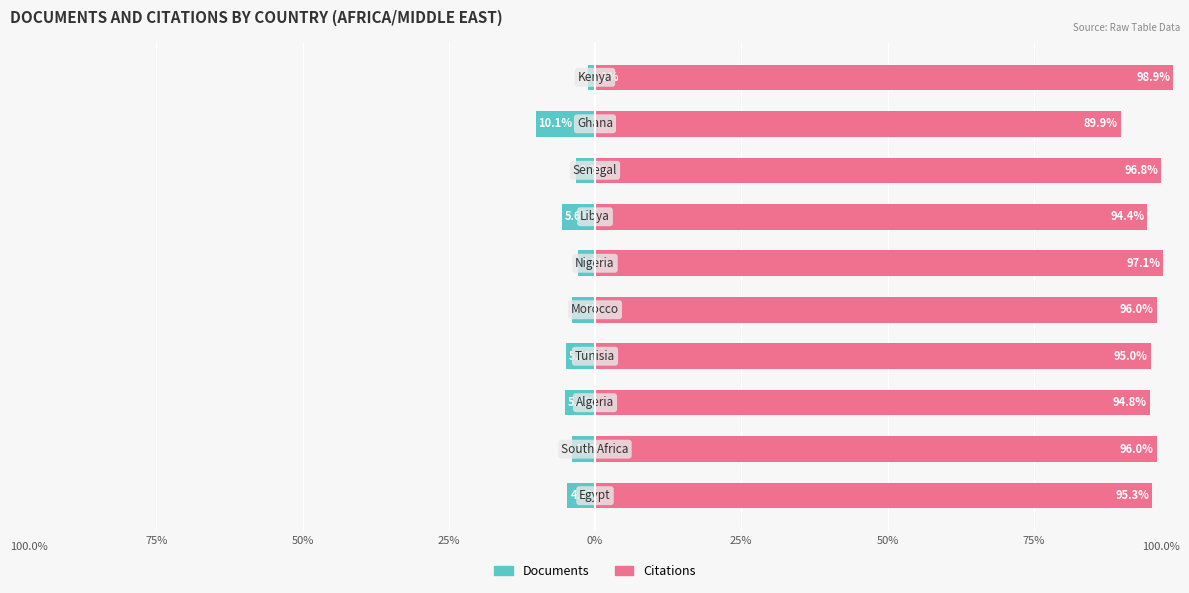

How many data points in Citations are less than 96?

5